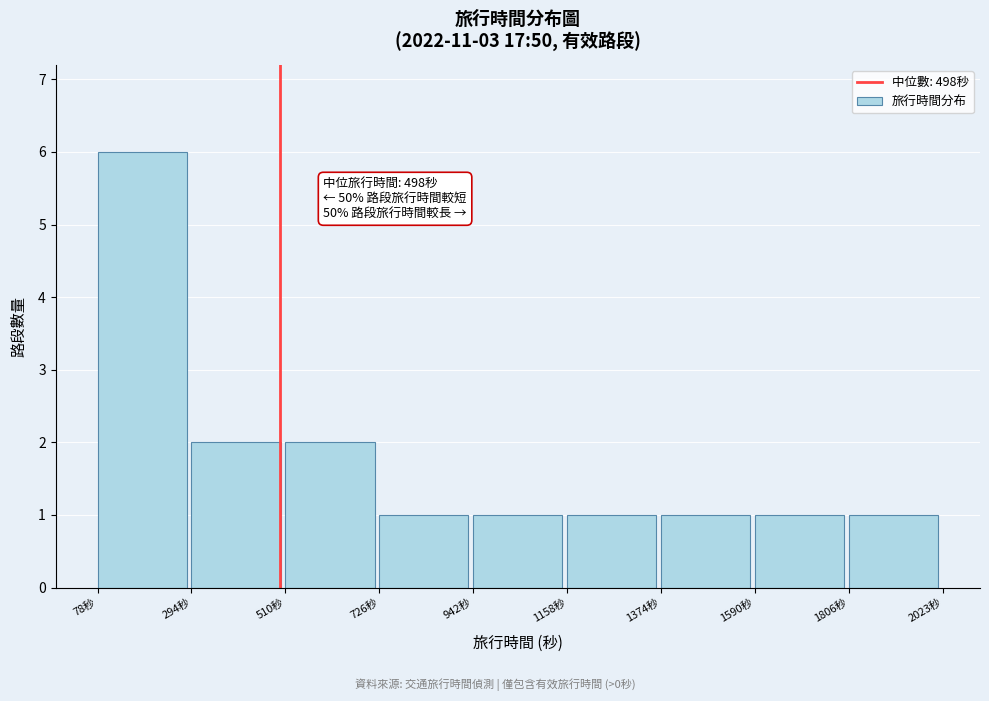

Over which range of the x-axis is the bar tallest?

100 to 300